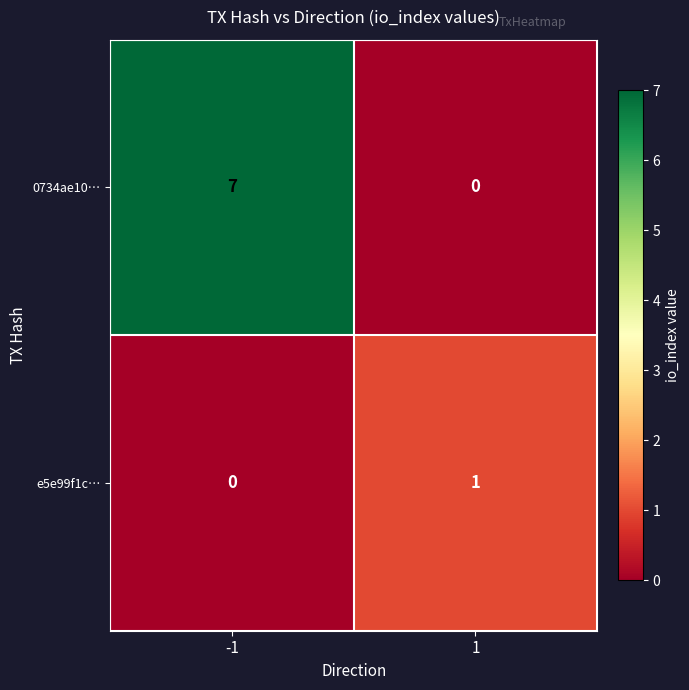

Rank the series at 1 from lowest to highest value.

0734ae10…, e5e99f1c…